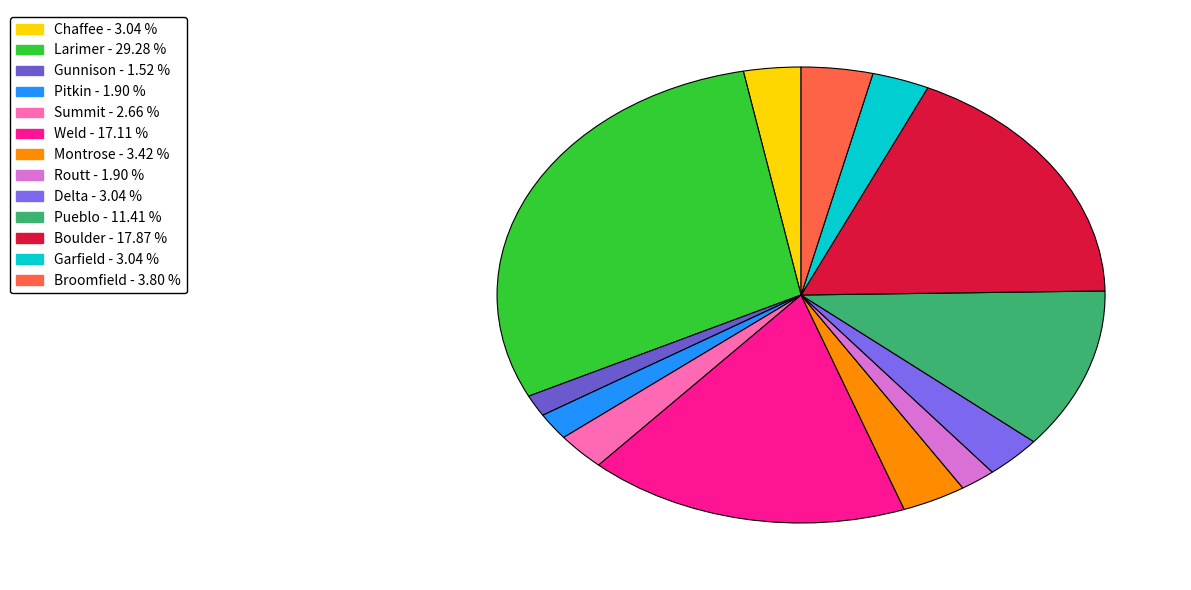

The Routt slice represents 2% of the pie. True or false?

True